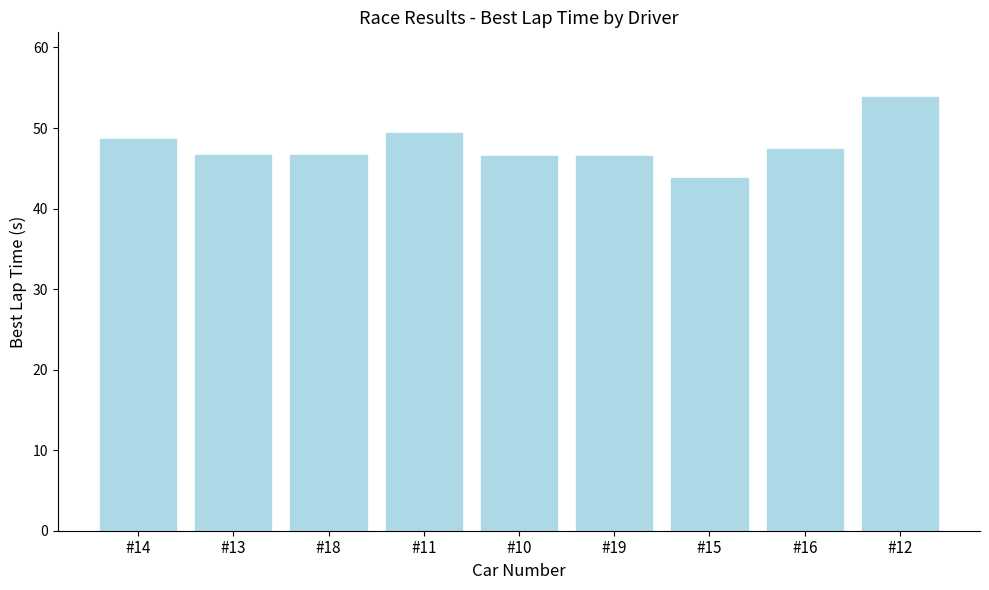

What is the average value?

47.7